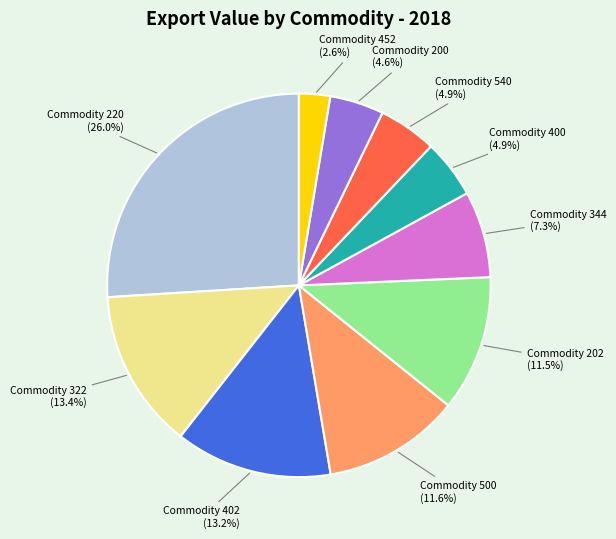

Count the number of slices in the pie.

10